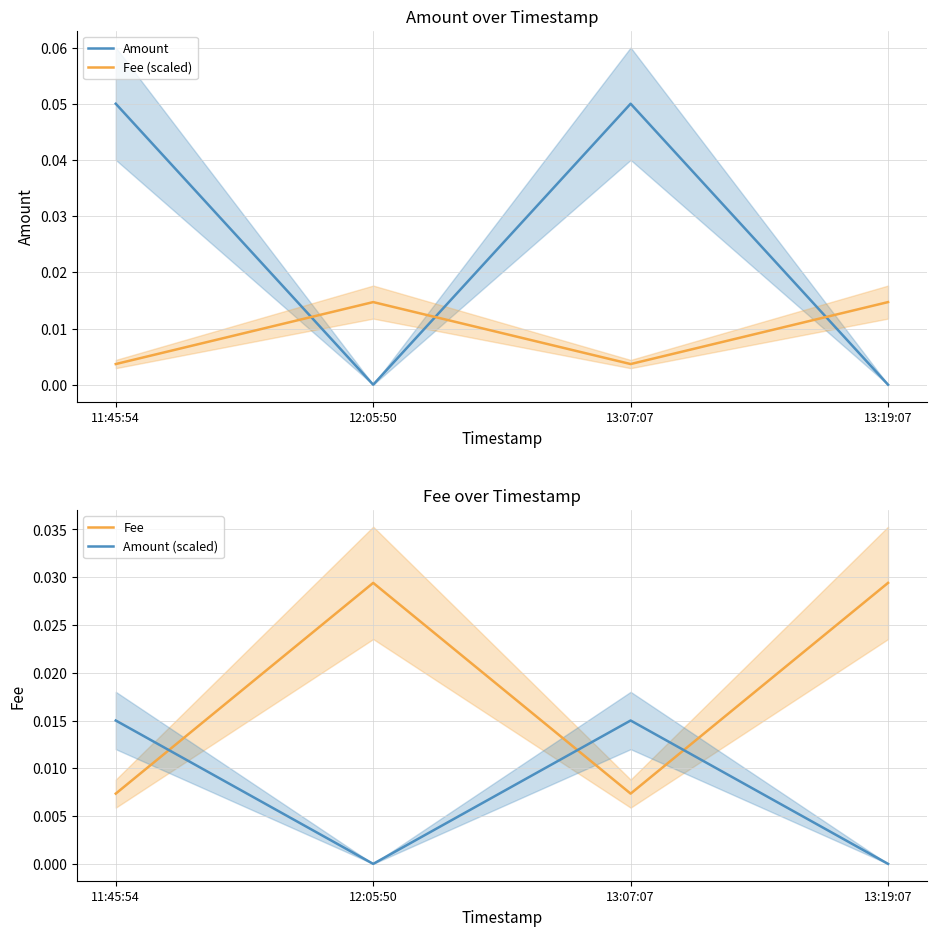

Where is the first local minimum for Fee (scaled)?

13:07:07